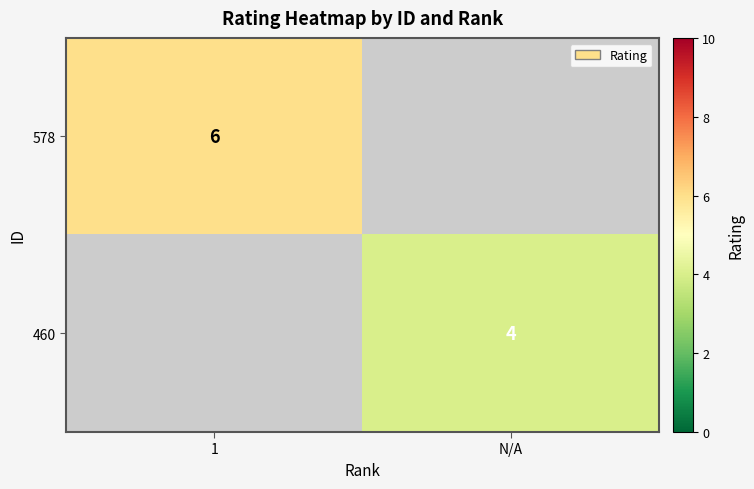

The 460 series shows 4 at N/A. True or false?

True